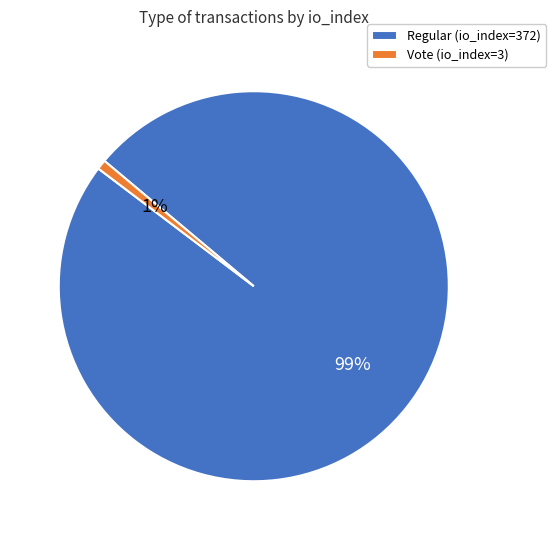

Is it true that Regular (io_index=372) is 93% of the pie?

False